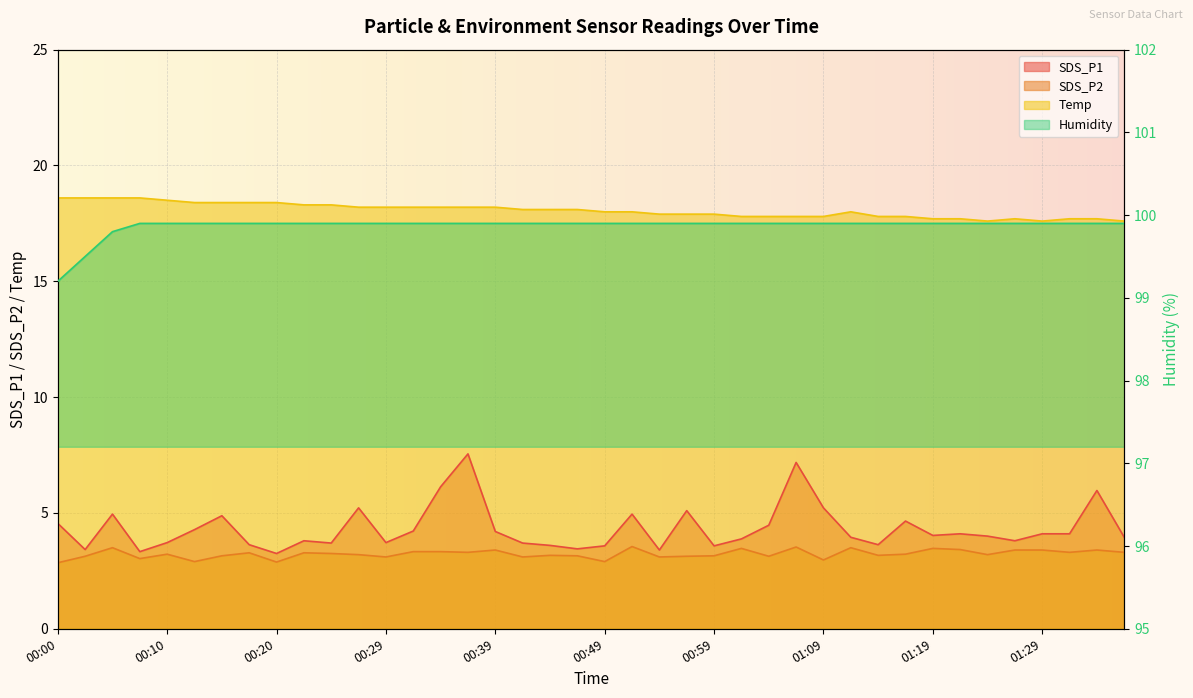

True or false: SDS_P1 and Temp intersect in this chart.

False